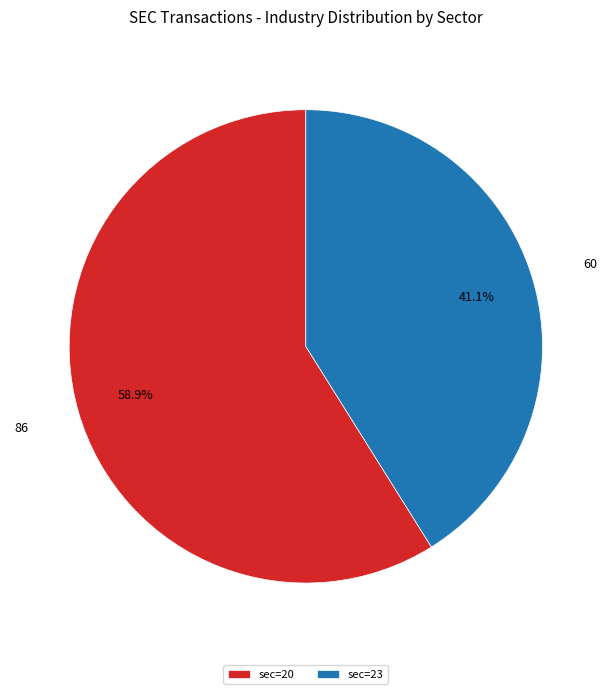

To the nearest percent, what is the difference between the largest and smallest slice percentages?

18%